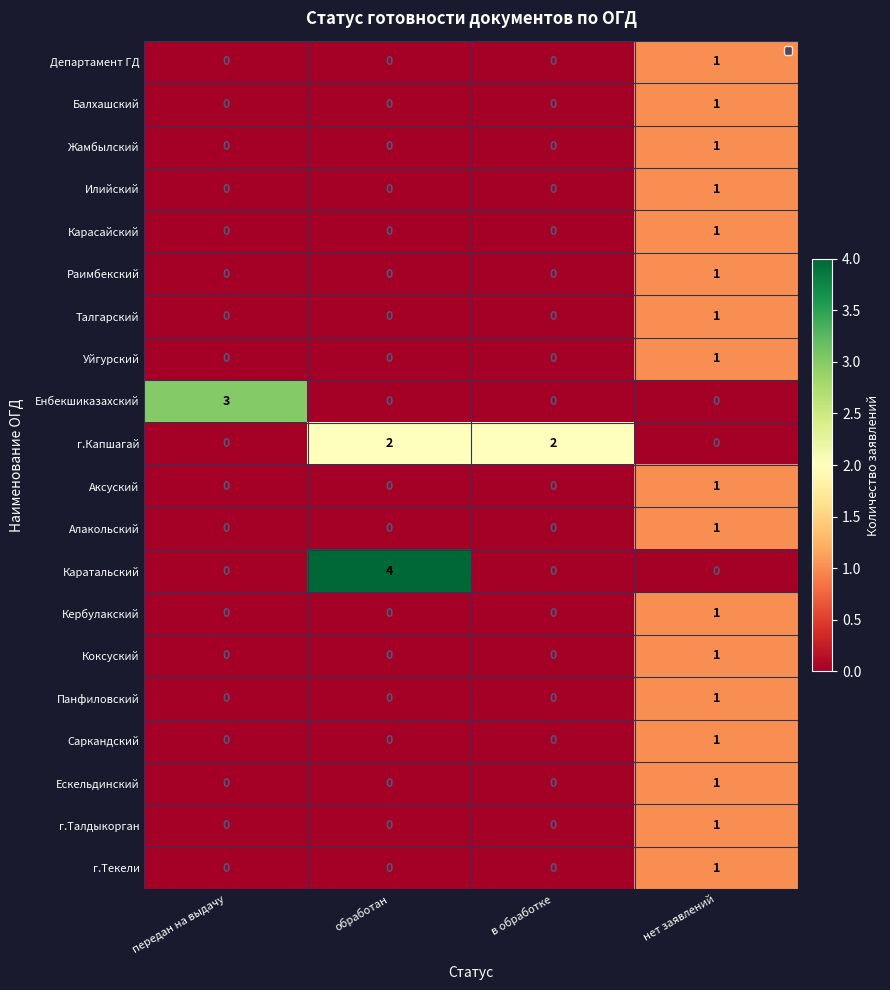

At which category is the sum across all series the highest?

нет заявлений